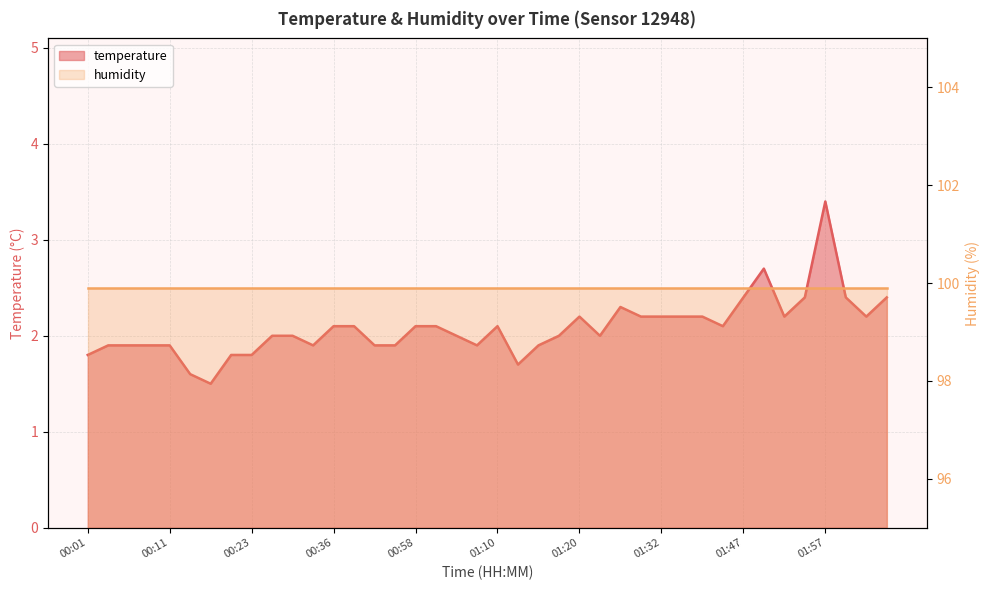

What is the minimum value shown in the chart?

1.5